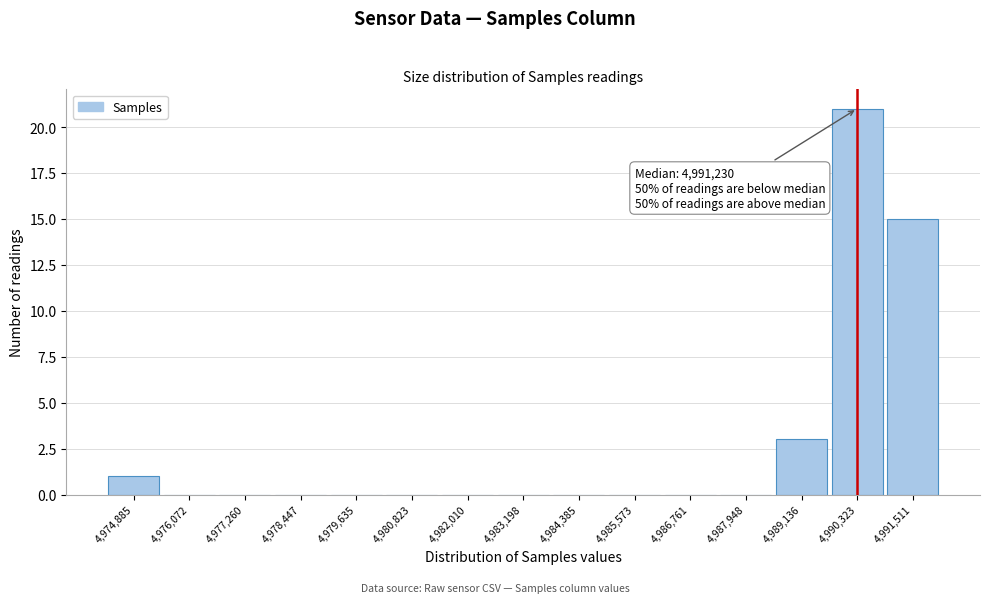

Reading right to left, what are all the values shown in this chart?

4,991,511=15	4,990,323=21	4,989,136=3	4,987,948=0	4,986,761=0	4,985,573=0	4,984,385=0	4,983,198=0	4,982,010=0	4,980,823=0	4,979,635=0	4,978,447=0	4,977,260=0	4,976,072=0	4,974,885=1